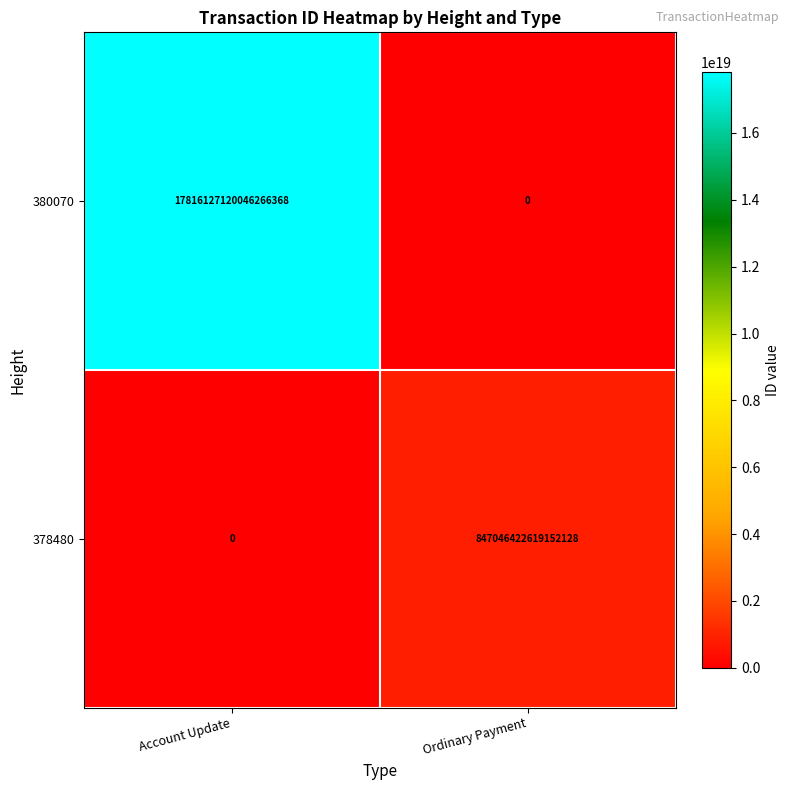

Which series changed the most between Account Update and Ordinary Payment?

380070